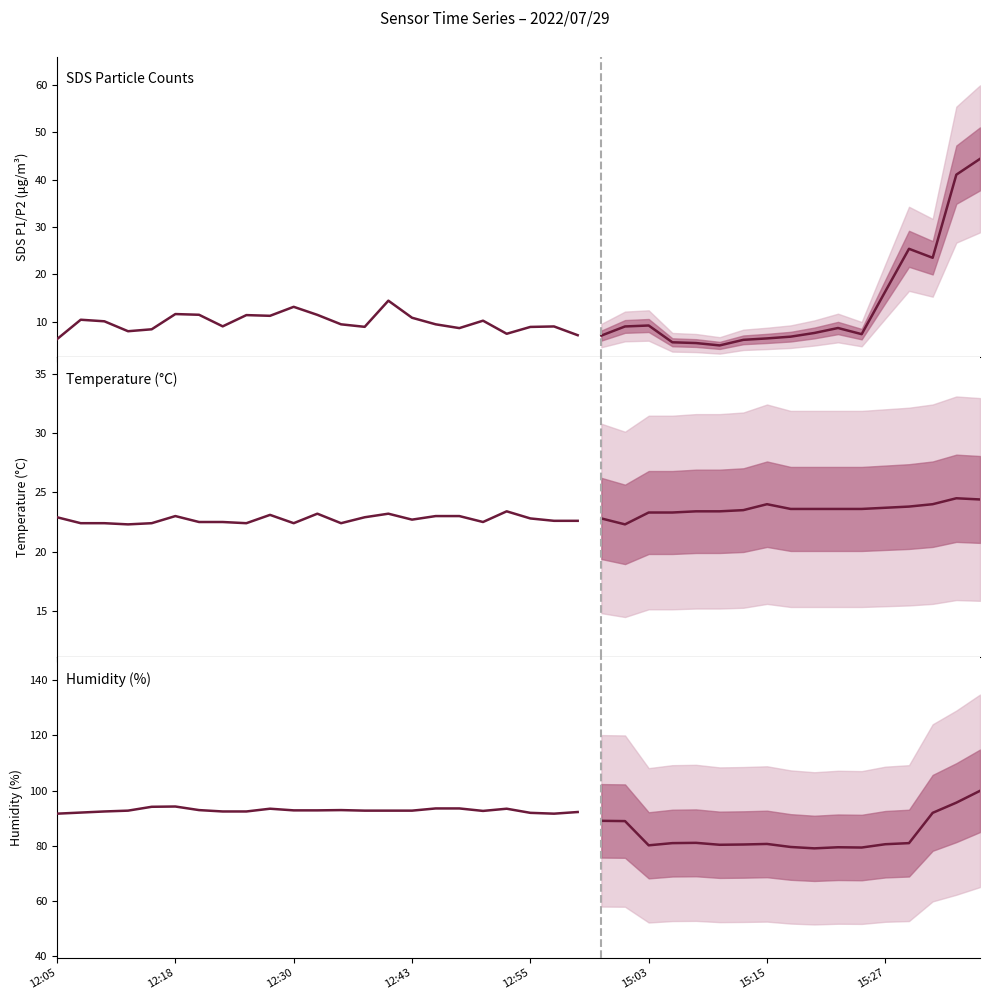

The value of SDS Particle Counts at 8 is 11.4. True or false?

True